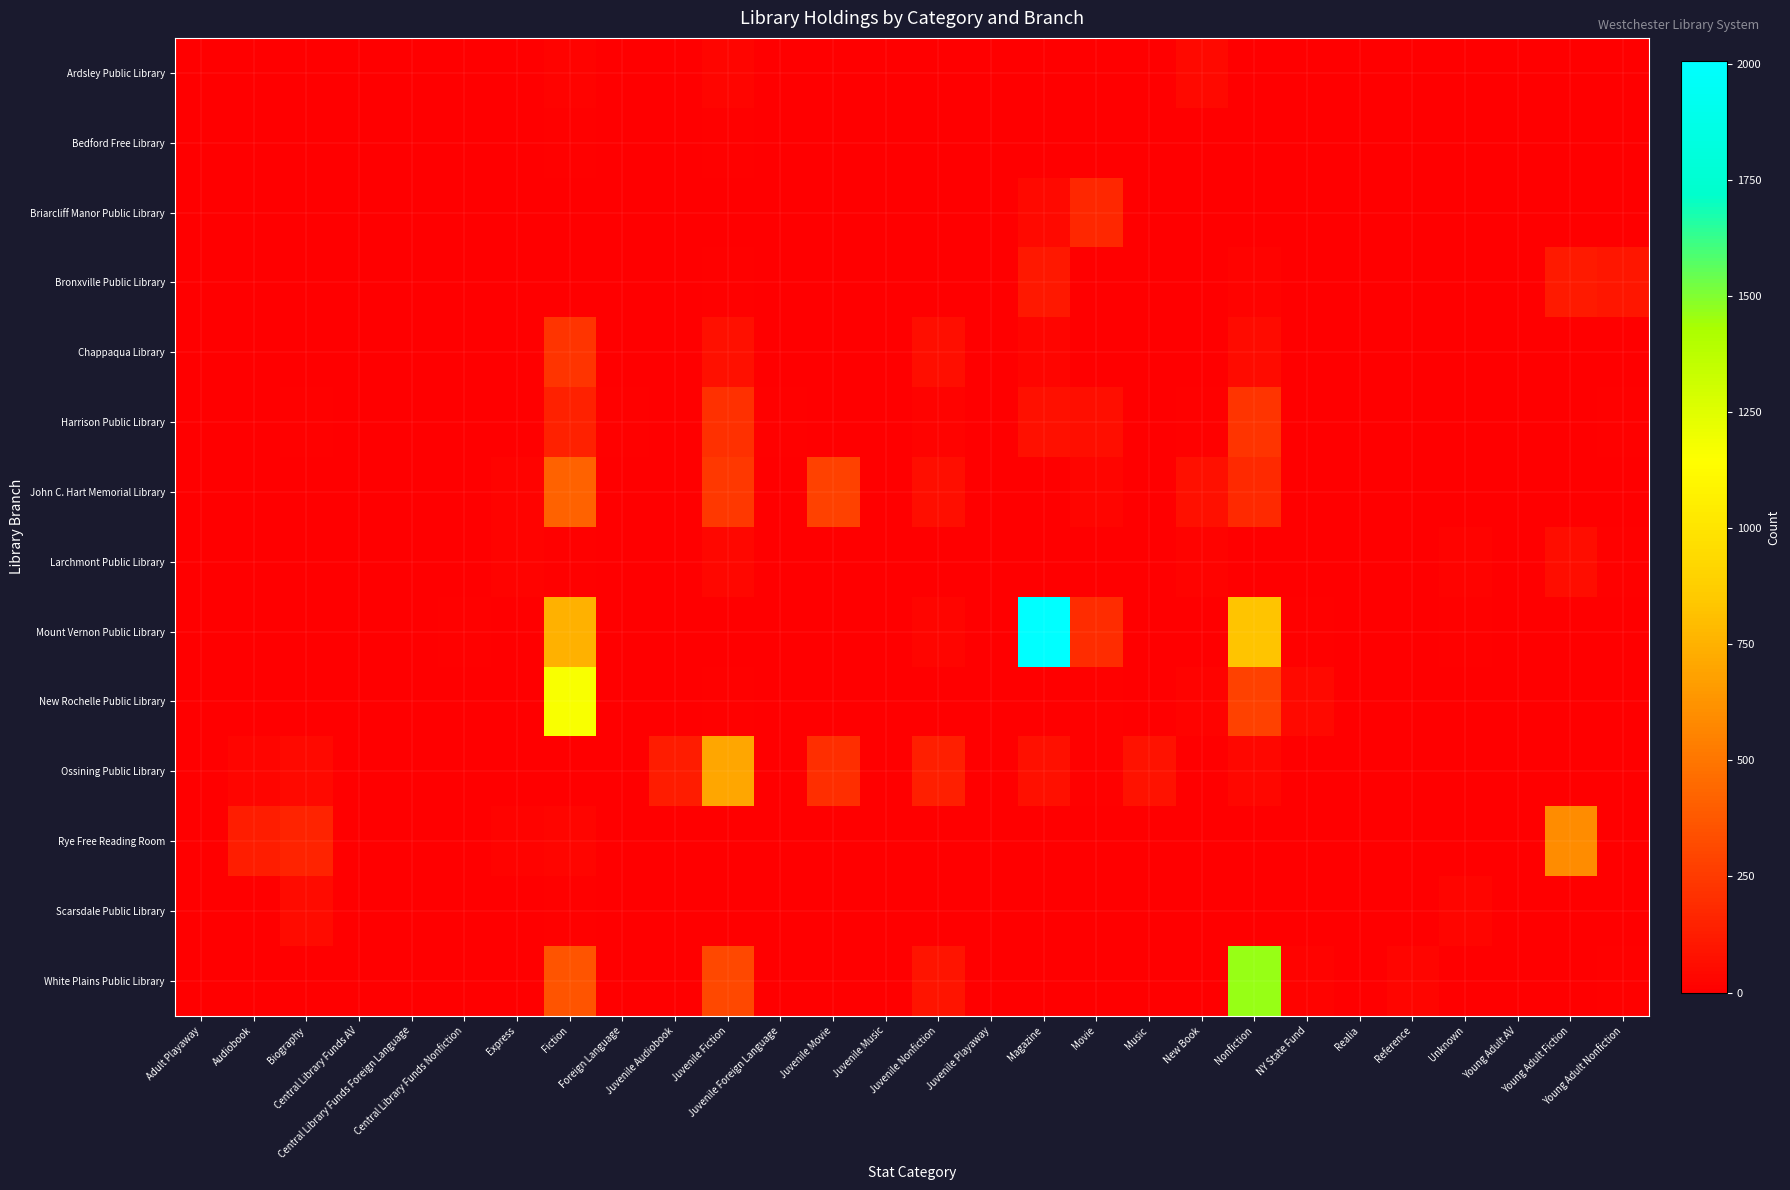

Count the number of data series in this chart.

14